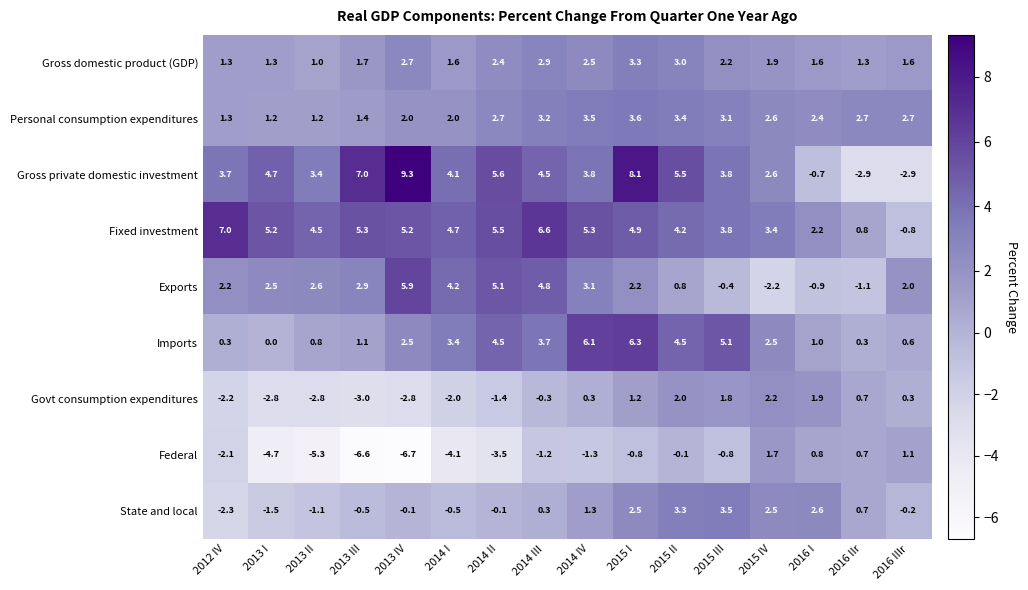

Count the number of data series in this chart.

9